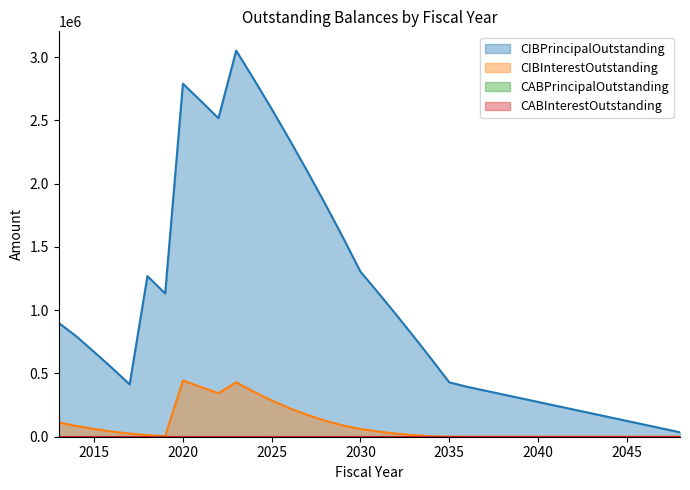

Is it true that CIBInterestOutstanding equals 0.0 at 2038?

True